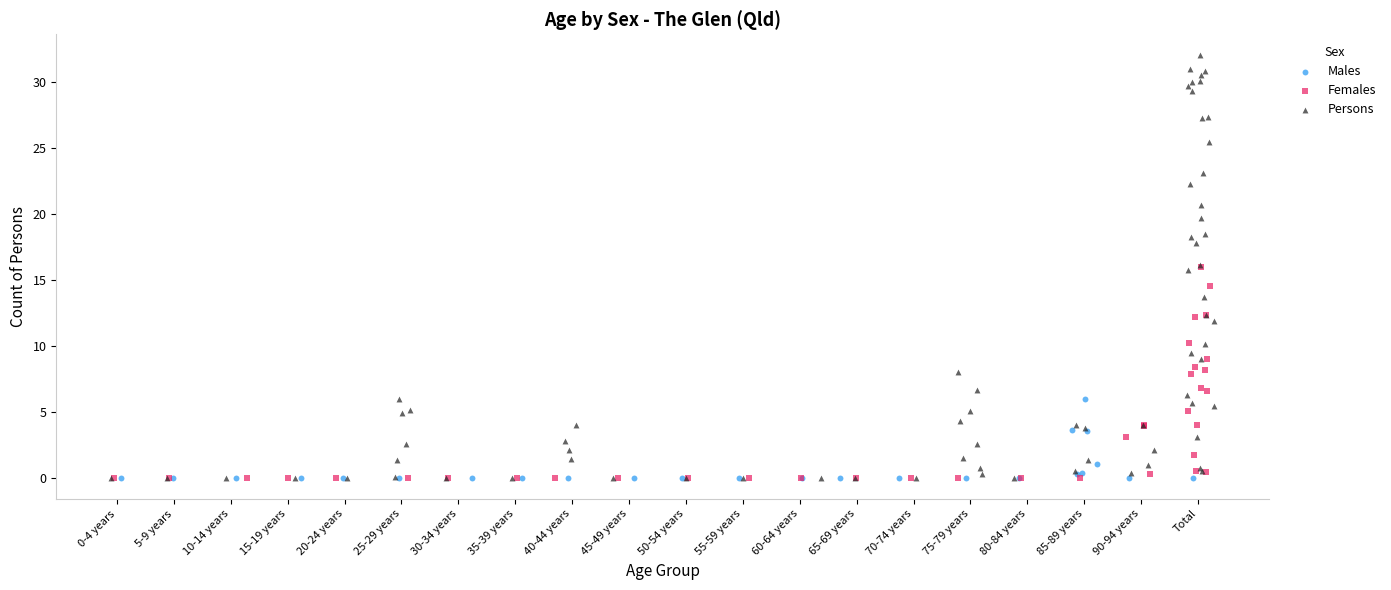

Which series reaches the maximum Y coordinate?

Persons